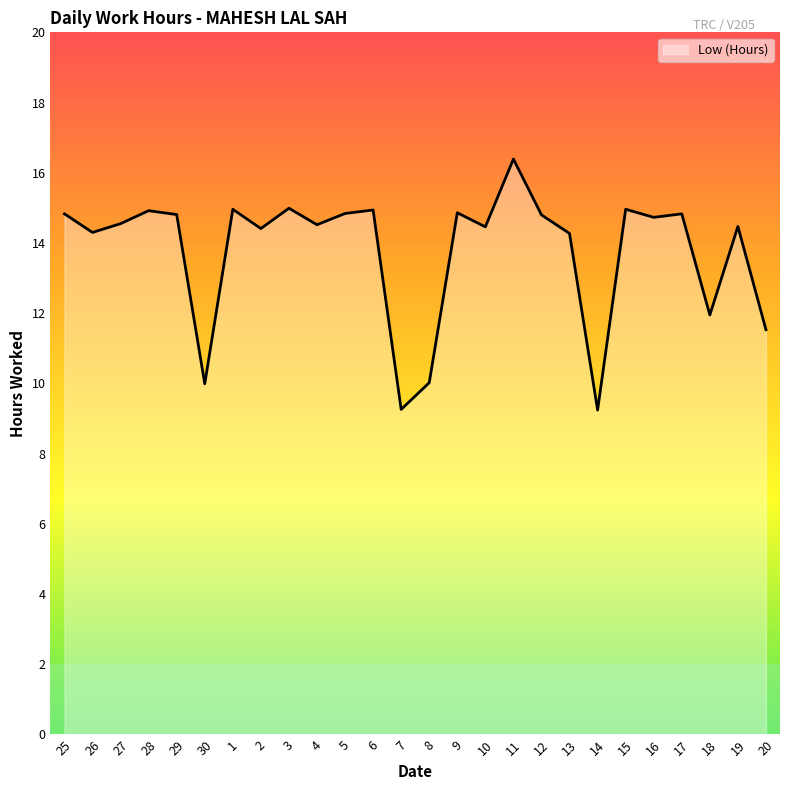

Count the number of values greater than 14.

20